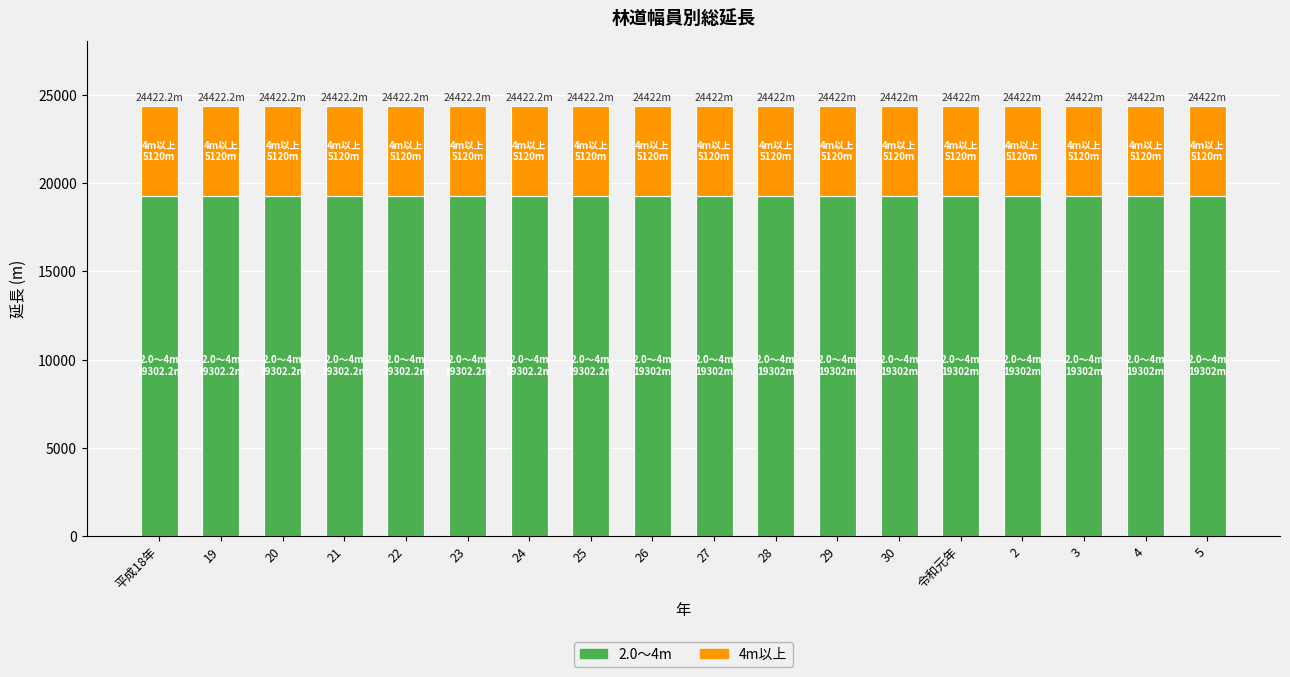

What is the total value across all series at 5?

24422.0